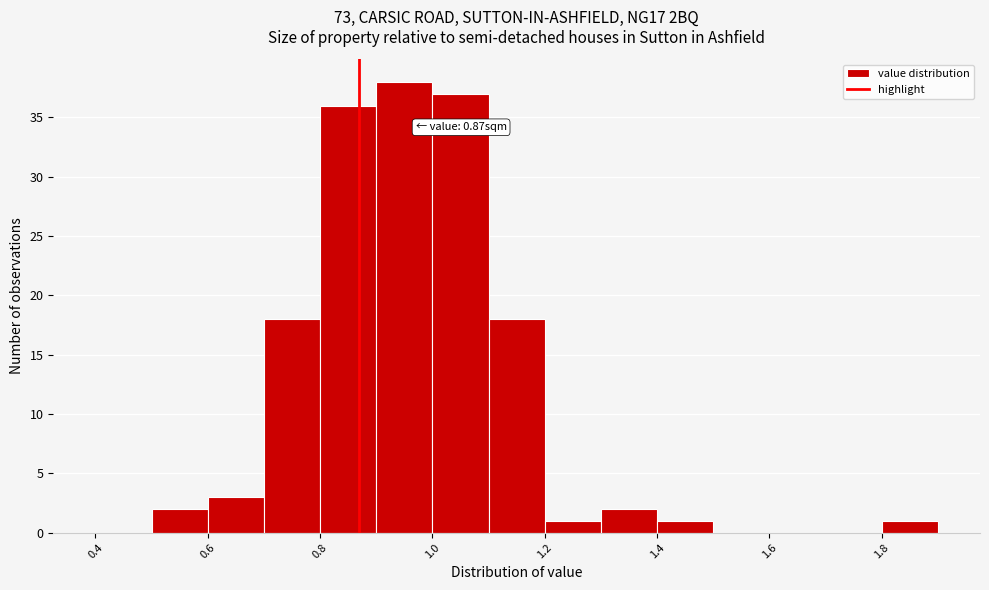

Which range on the x-axis has the tallest bar?

0.9 to 1.0